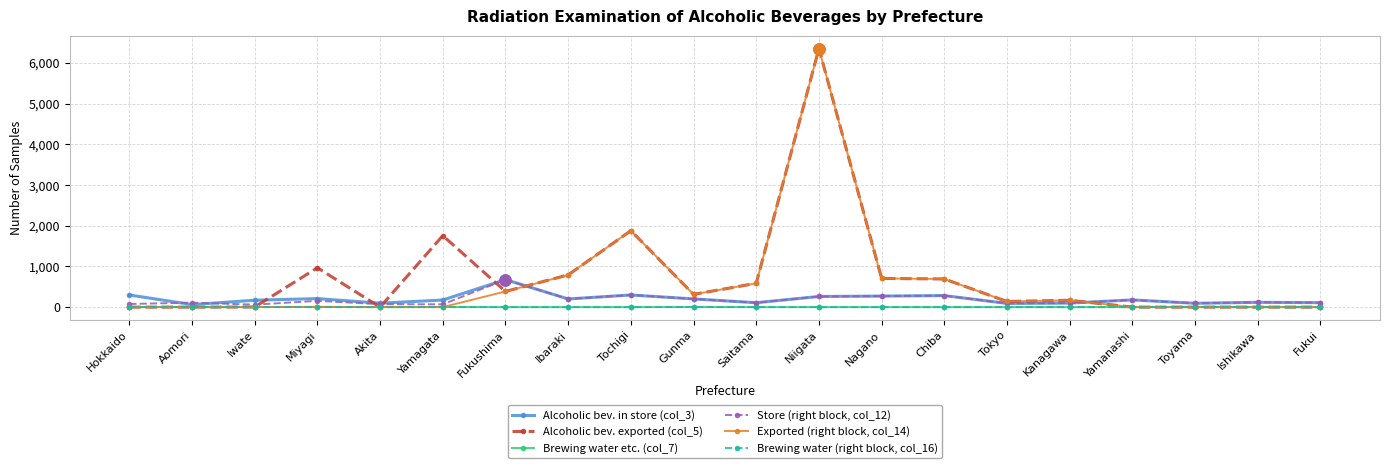

Which category has the highest value across all series?

Niigata